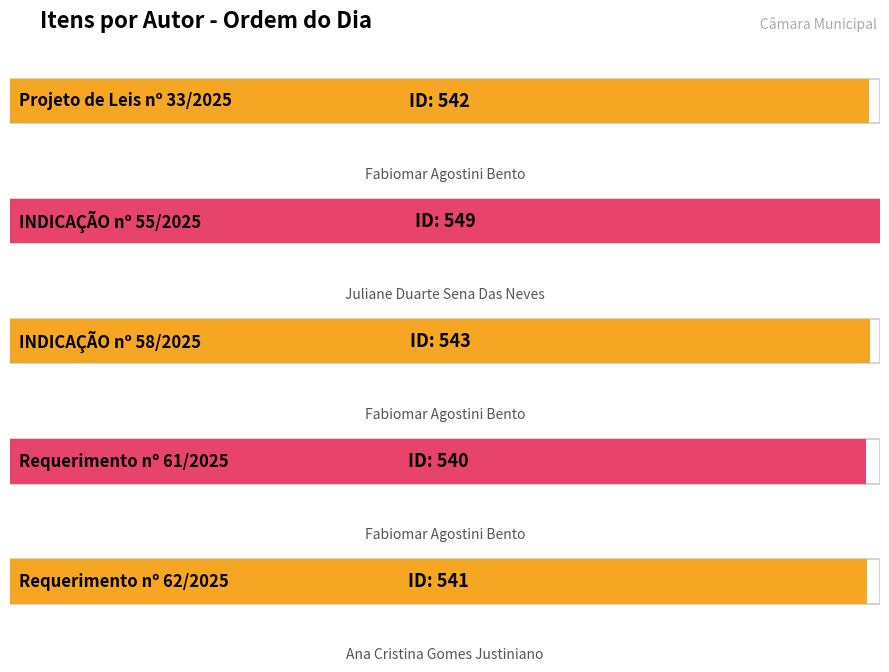

Which has a higher value, Fabiomar Agostini Bento or Fabiomar Agostini Bento?

Fabiomar Agostini Bento